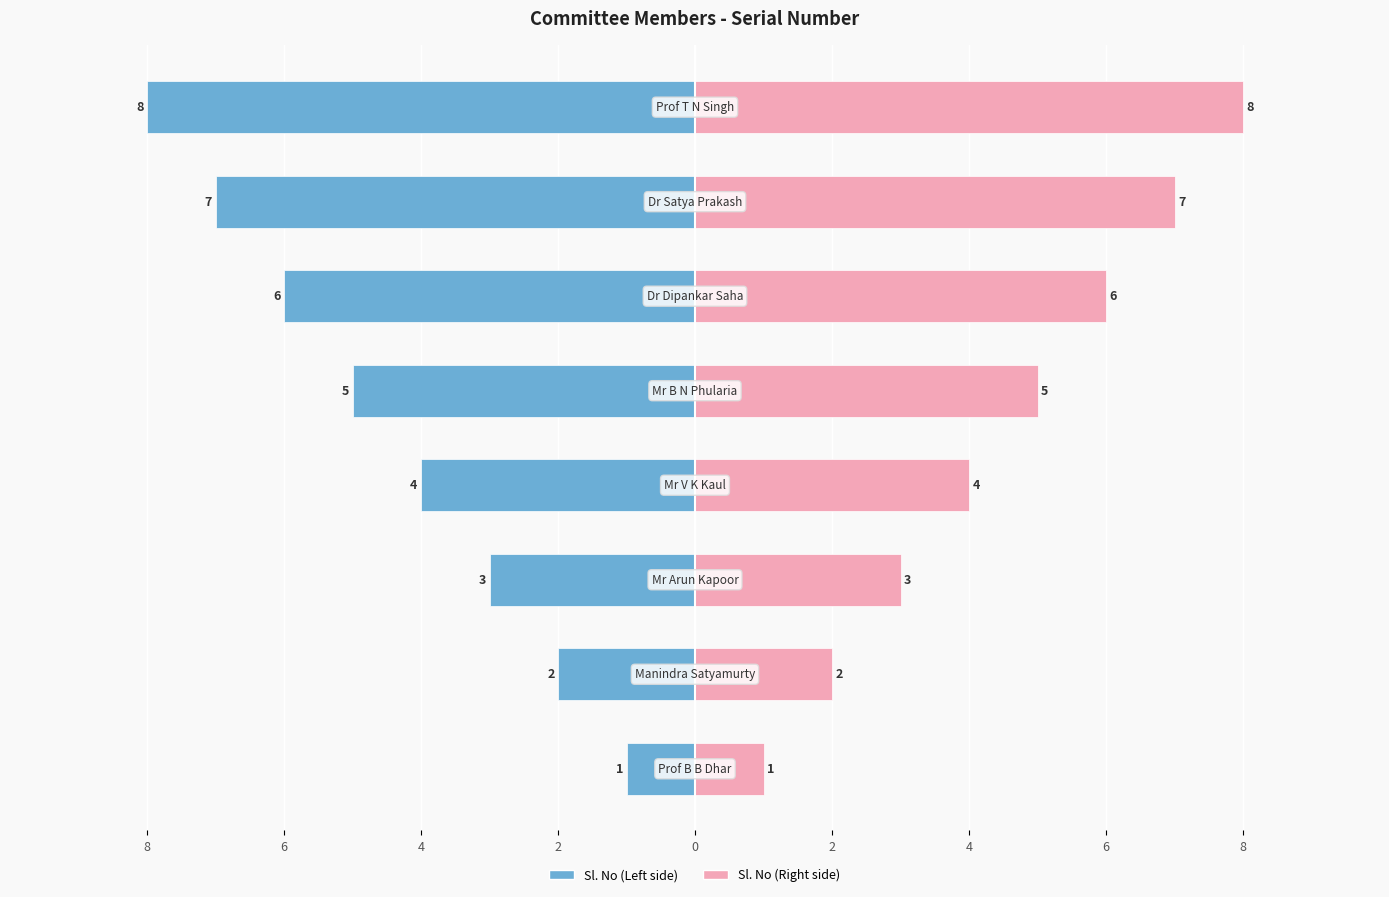

The value of Sl. No (Right) at 8 is 1. True or false?

True